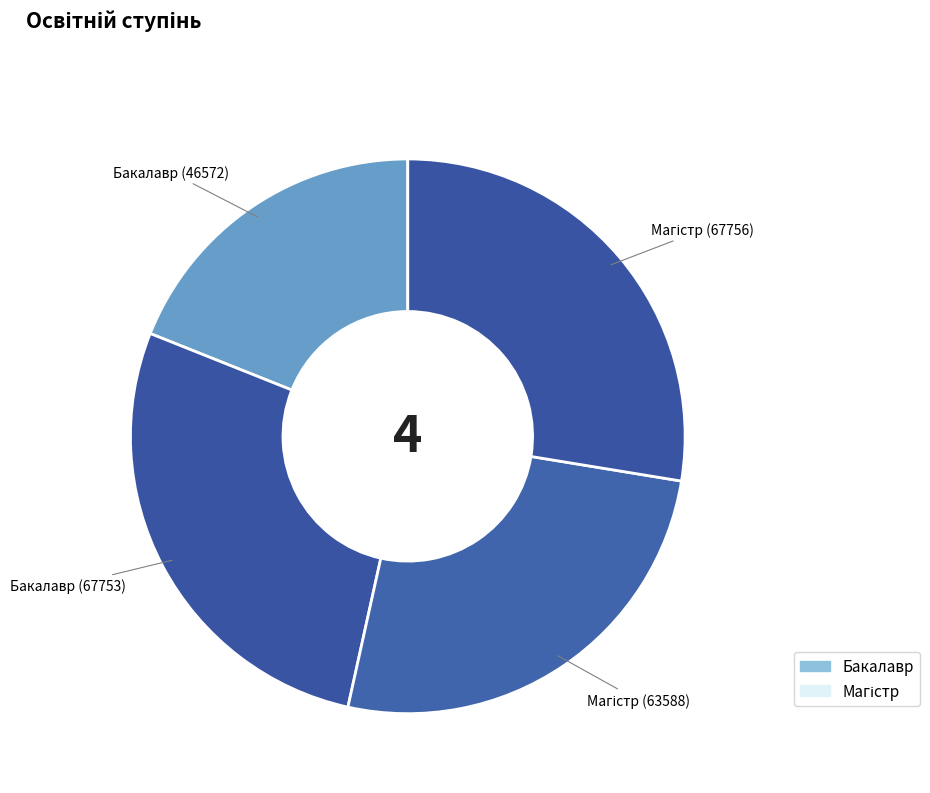

Does any single category account for the majority?

No